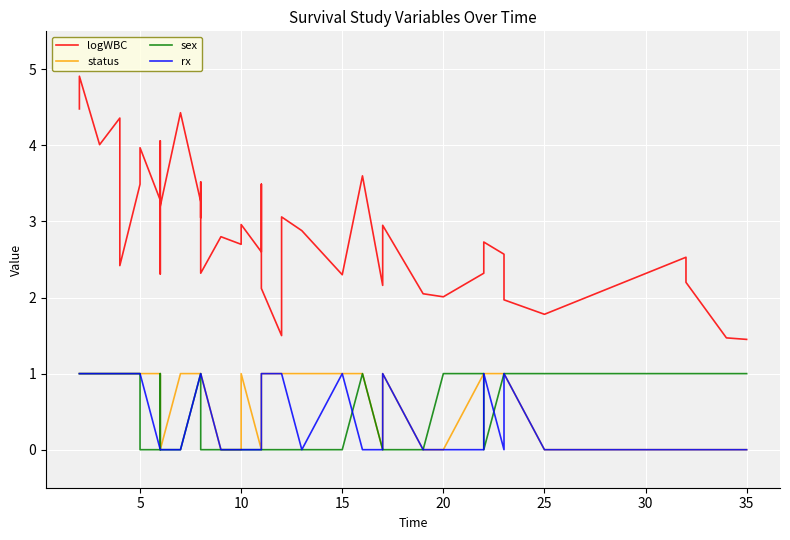

How many lines are shown in the chart?

4